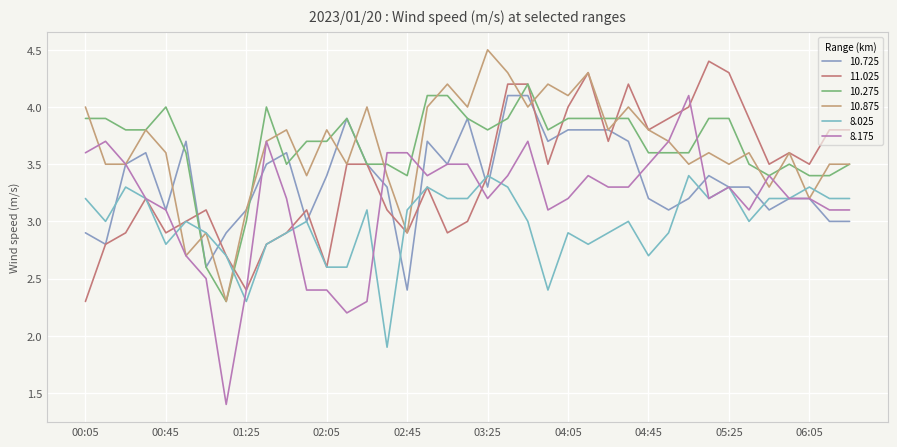

Does the chart display data point markers on the line(s)?

No